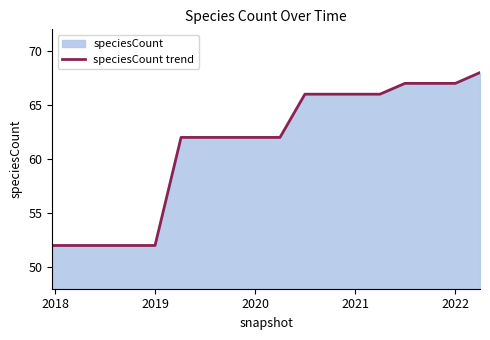

Read the value at 2019.

52